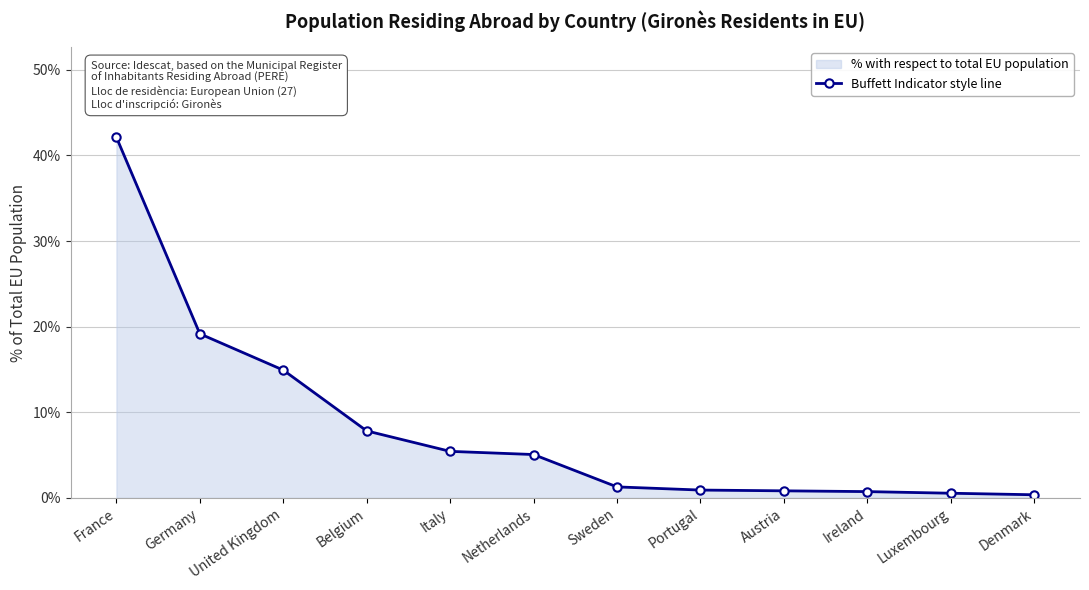

How many series are shown in this chart?

1